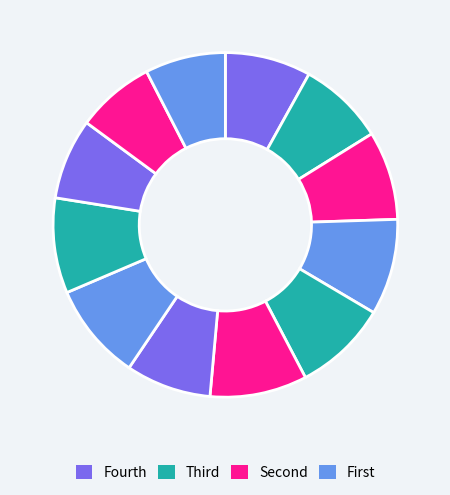

How many segments does this pie chart have?

12